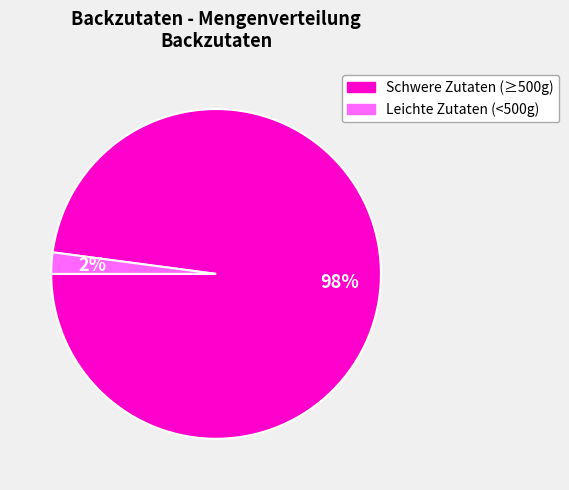

Does any single category account for the majority?

Yes